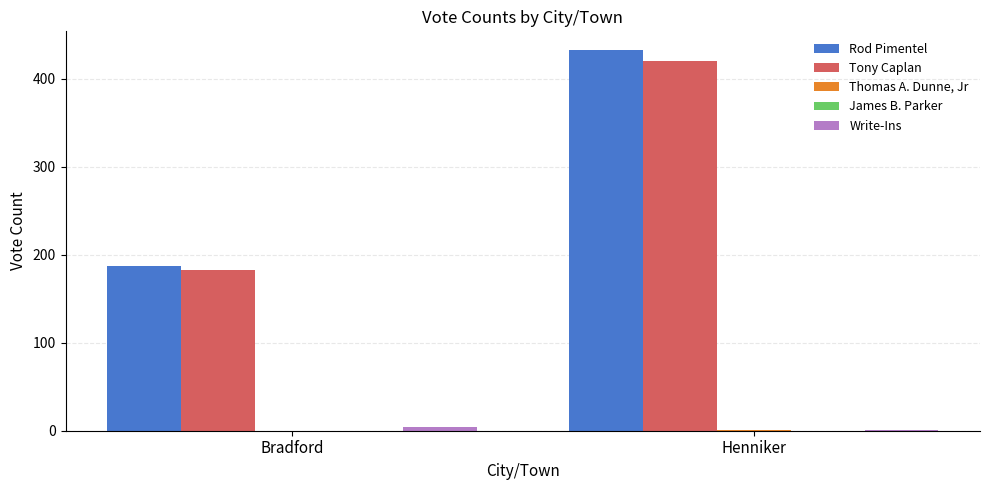

The Rod Pimentel series shows 336 at Bradford. True or false?

False